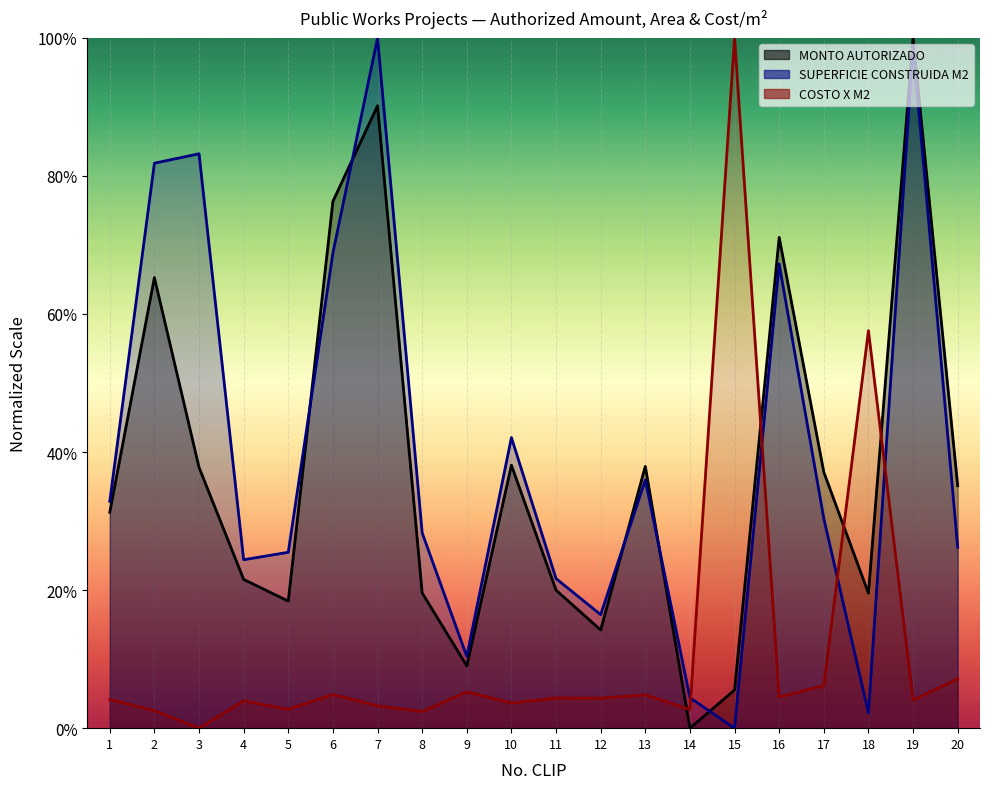

After their last crossing, which series has the higher values: SUPERFICIE CONSTRUIDA M2 or COSTO X M2?

SUPERFICIE CONSTRUIDA M2